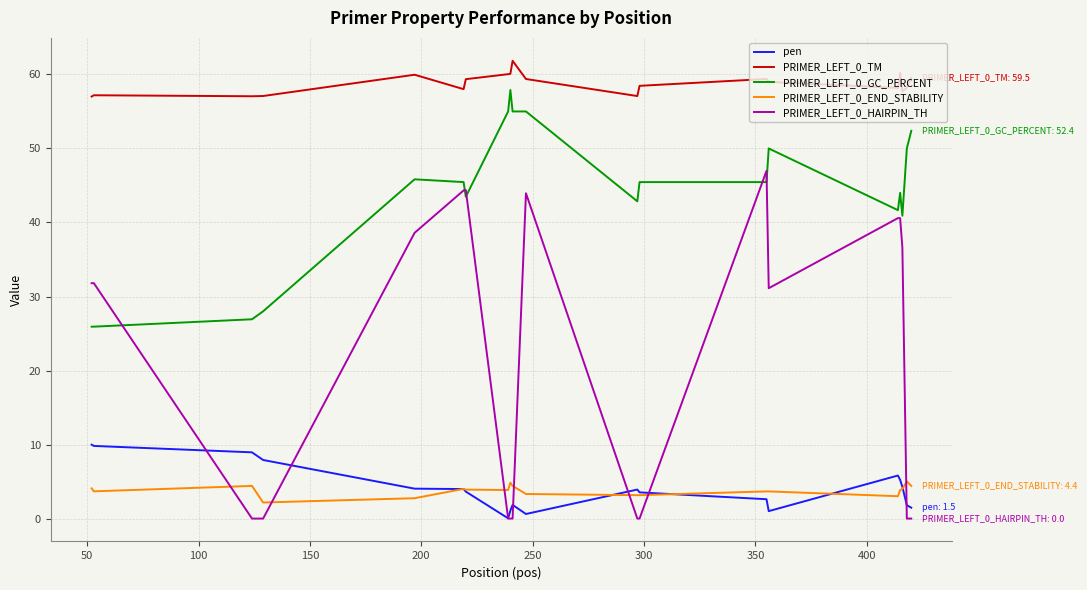

True or false: PRIMER_LEFT_0_END_STABILITY and PRIMER_LEFT_0_GC_PERCENT intersect in this chart.

False